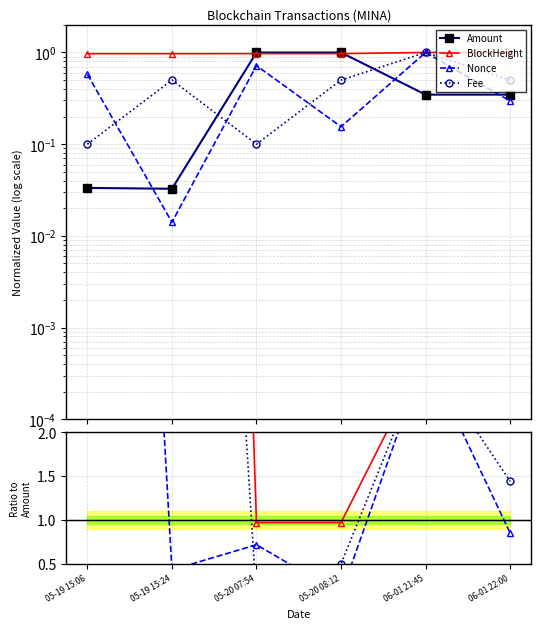

True or false: BlockHeight and Amount cross at least once.

True